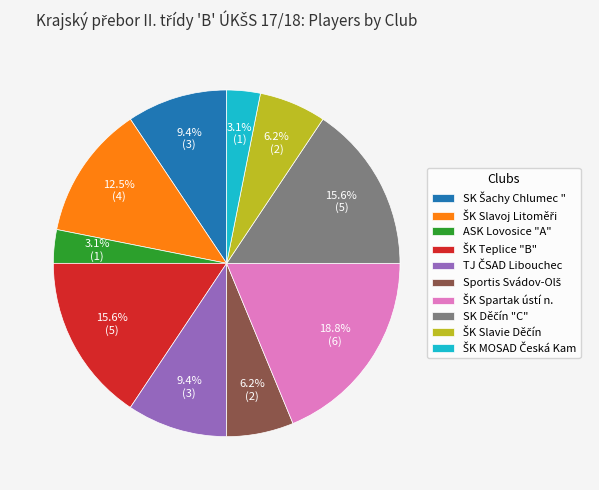

Is there a majority slice in this chart?

No